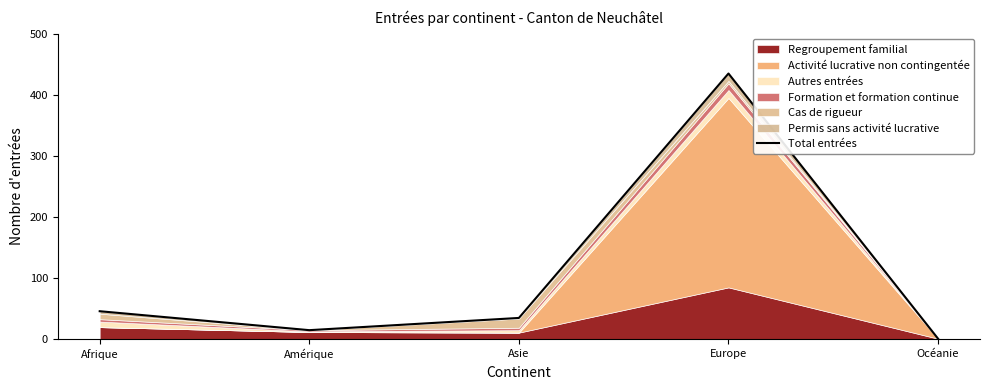

What is the sum of all values?

532